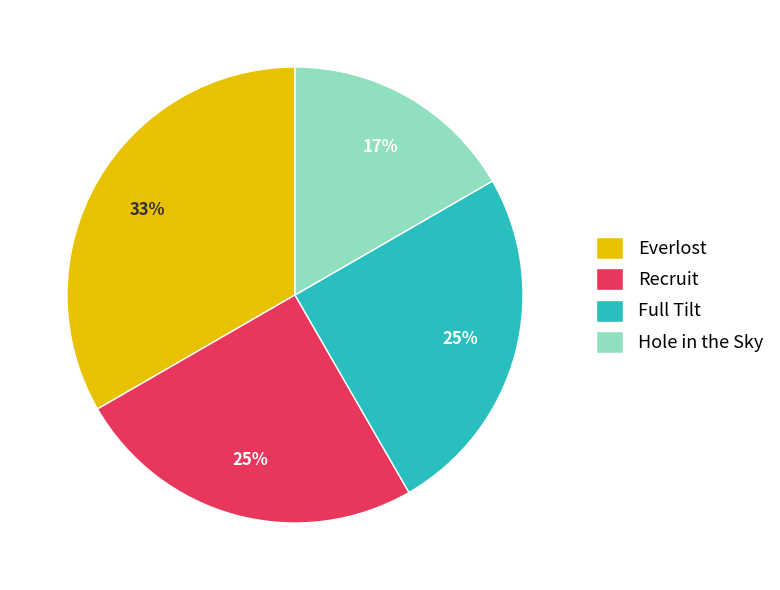

Count the number of slices in the pie.

4